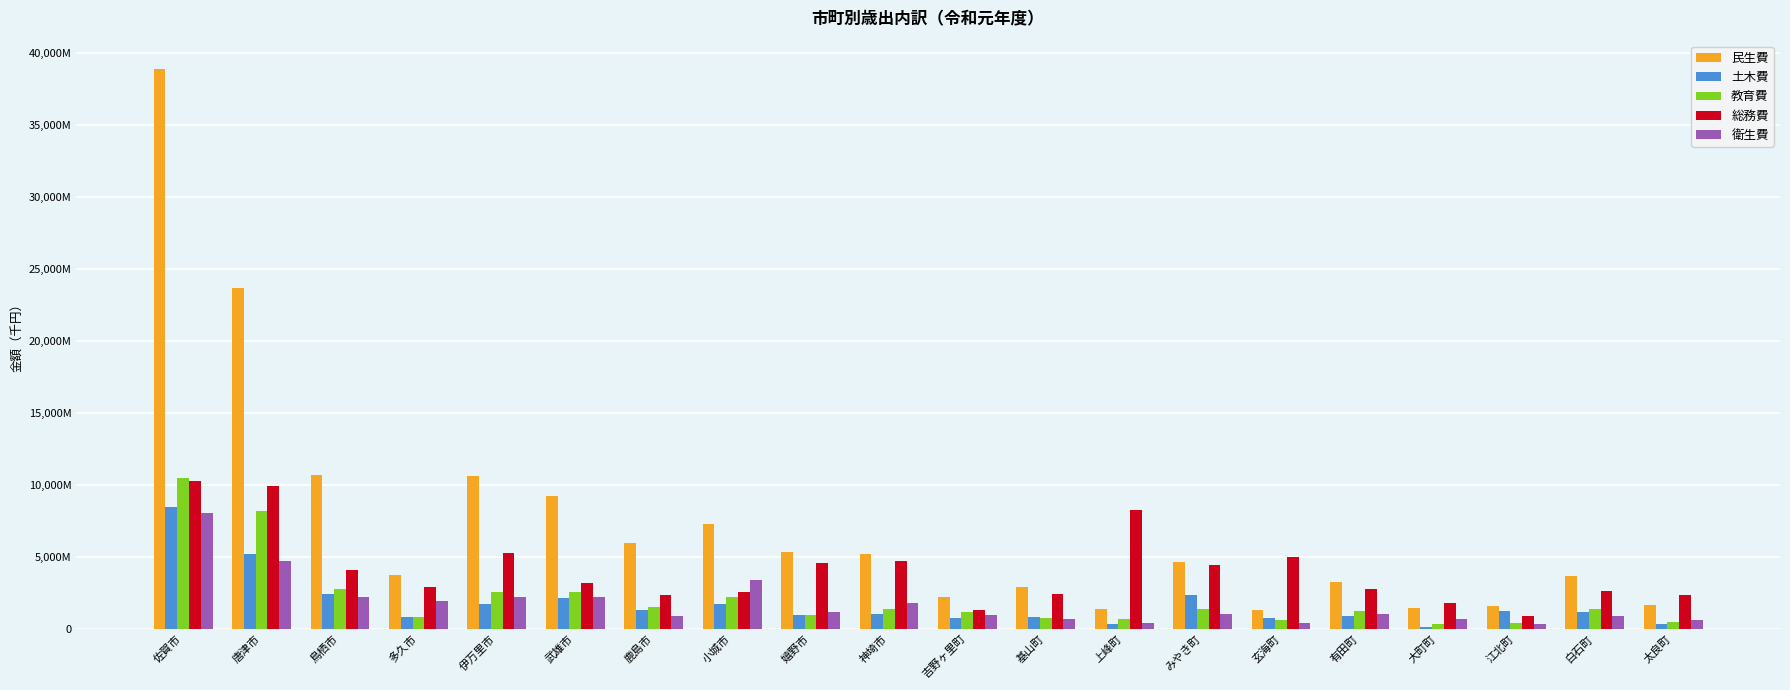

What are all the series names shown in the legend?

民生費, 土木費, 教育費, 総務費, 衛生費